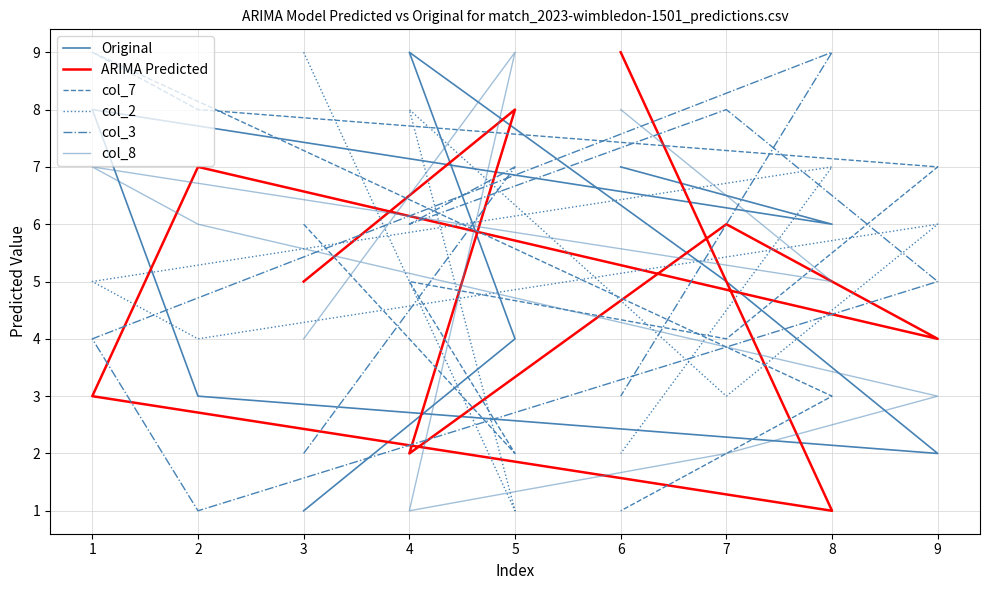

How many categories are shown in the chart?

9